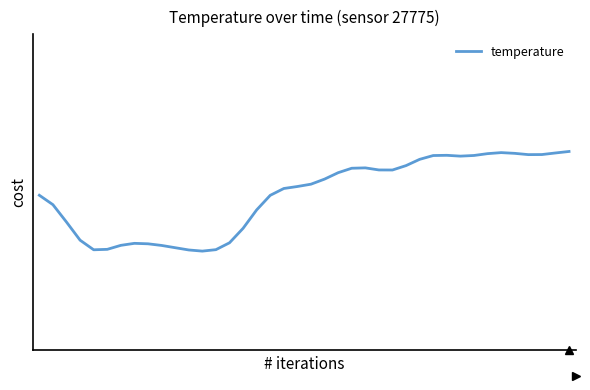

Does the chart display data point markers on the line(s)?

No